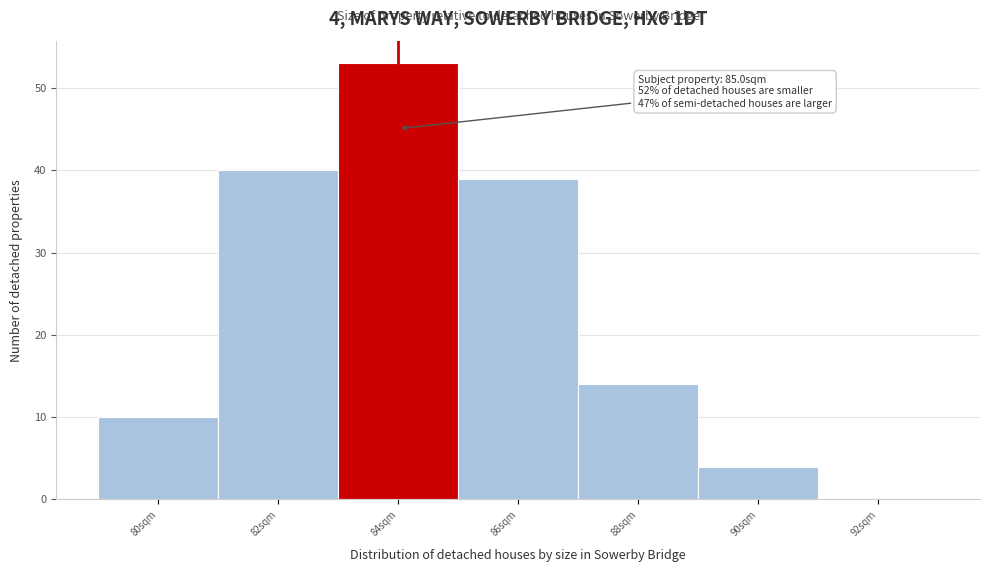

Reading left to right, transcribe all the data shown in this chart.

80sqm=10	82sqm=40	84sqm=53	86sqm=39	88sqm=14	90sqm=4	92sqm=0